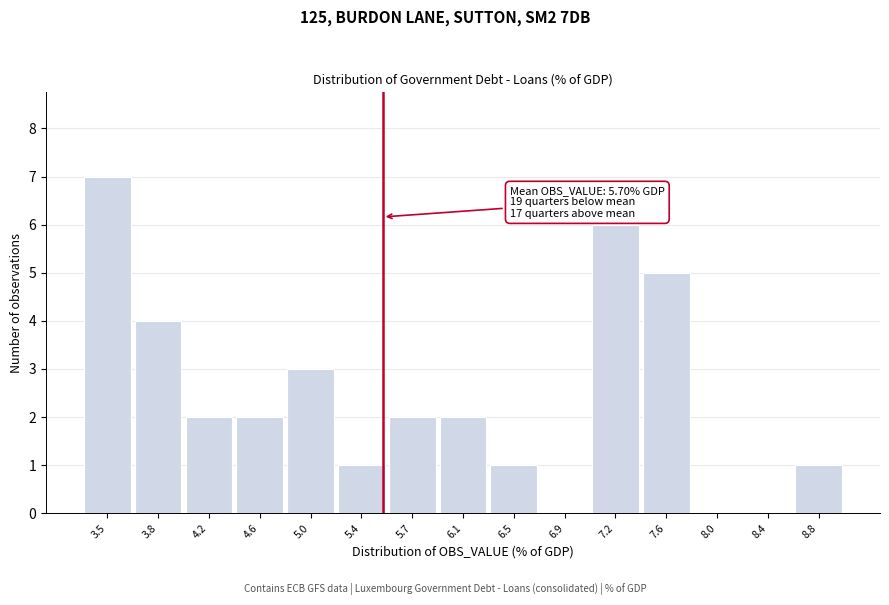

Reading left to right, extract all data points from this chart.

3.5=7	3.8=4	4.2=2	4.6=2	5.0=3	5.4=1	5.7=2	6.1=2	6.5=1	6.9=0	7.2=6	7.6=5	8.0=0	8.4=0	8.8=1